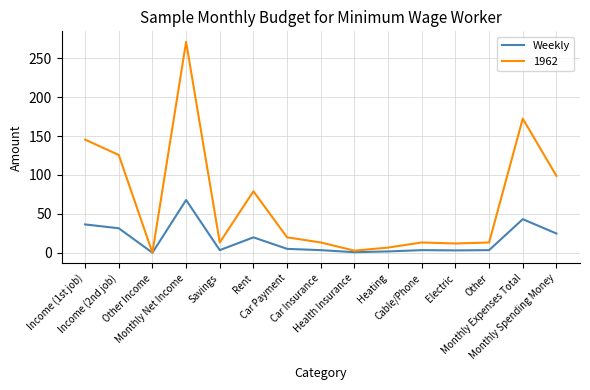

What position from the left is Monthly Spending Money?

15